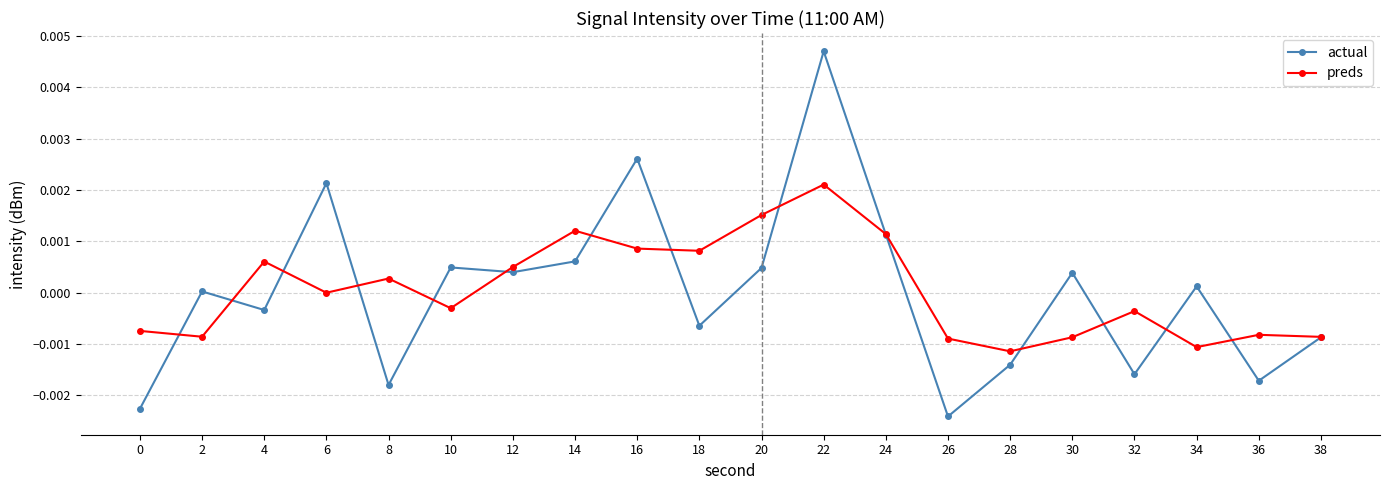

In actual, how many points are lower than both neighbors (excluding endpoints)?

7